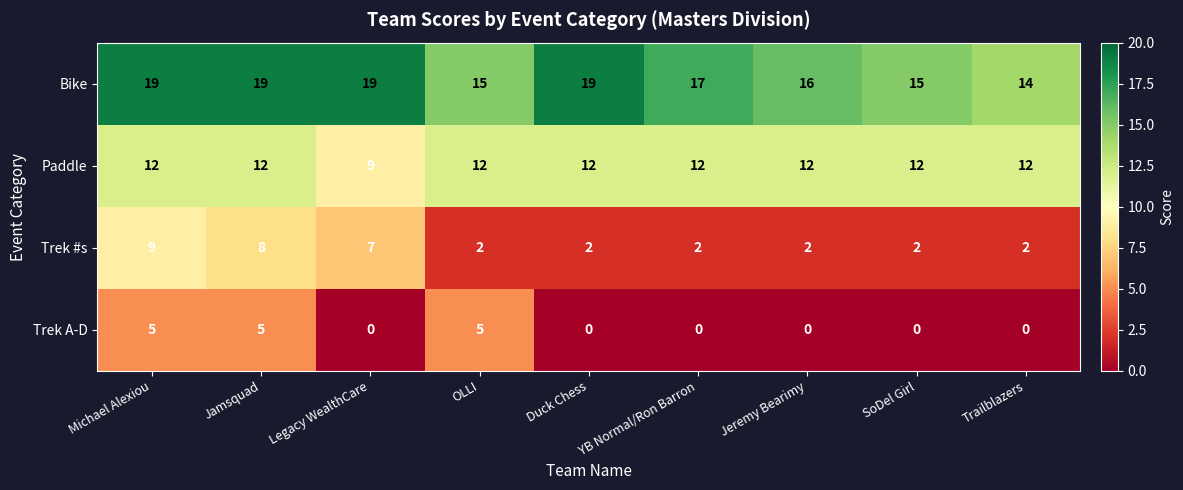

What is the minimum value for Bike?

14